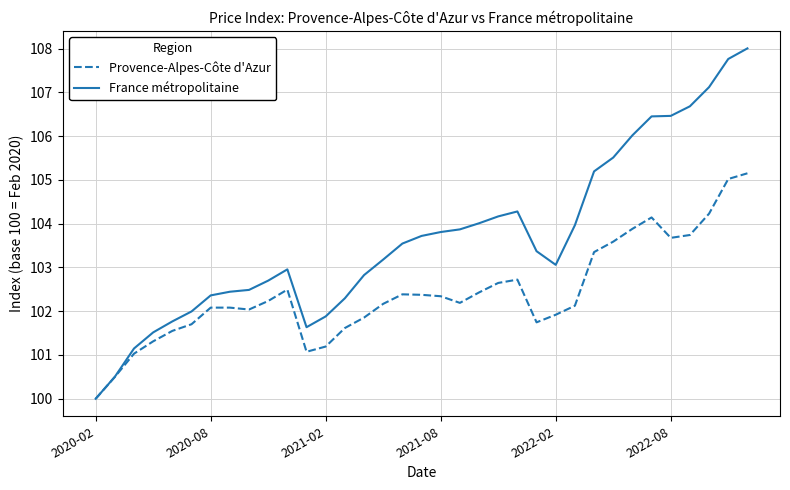

Is this an area chart (filled region under the line)?

No